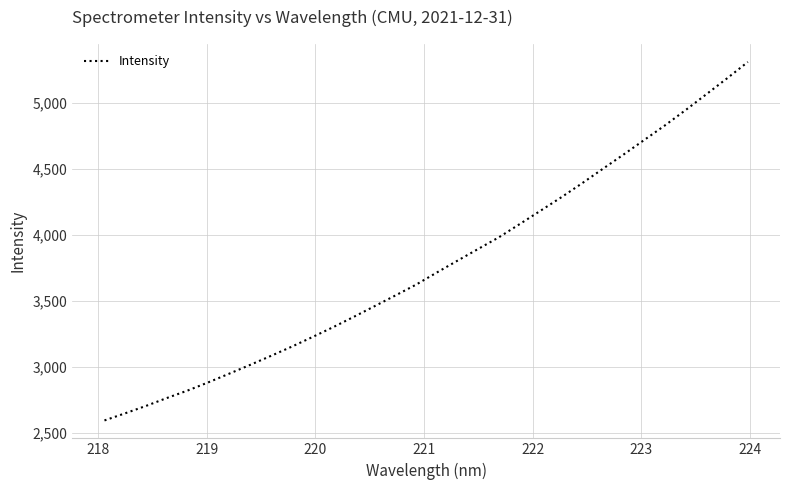

What is the maximum value shown in the chart?

5310.1